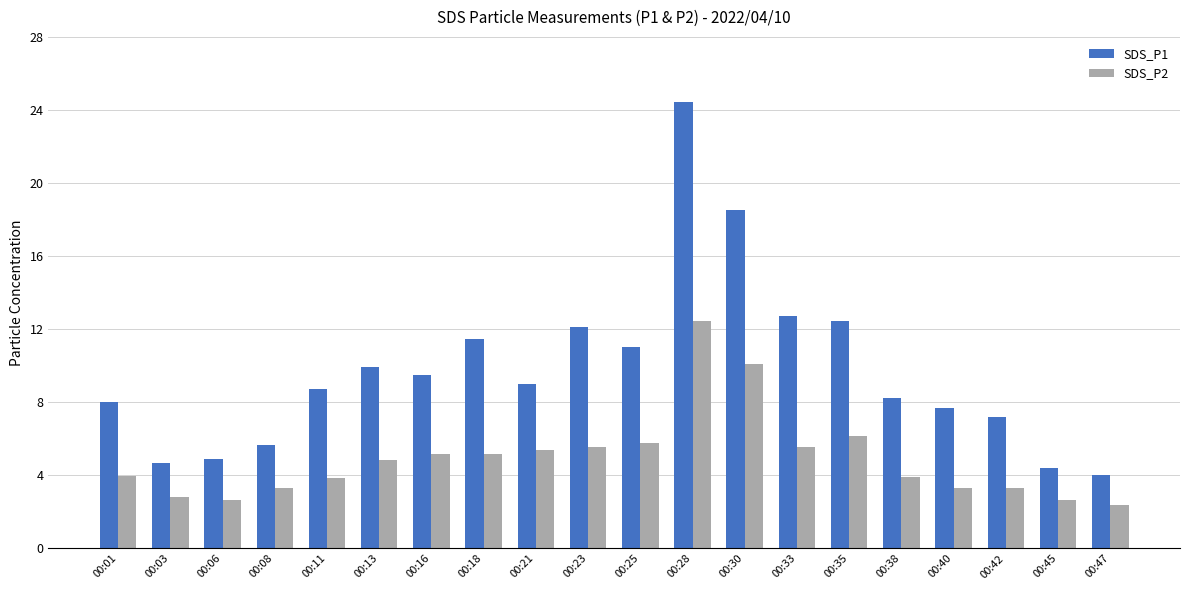

Where does the SDS_P1 series first go above 9?

00:13